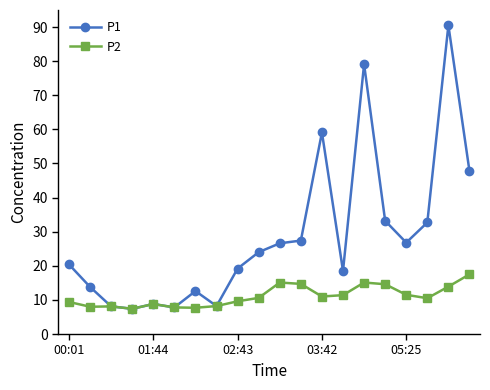

What is the value of the P2 point at the 4th from the left?

7.4